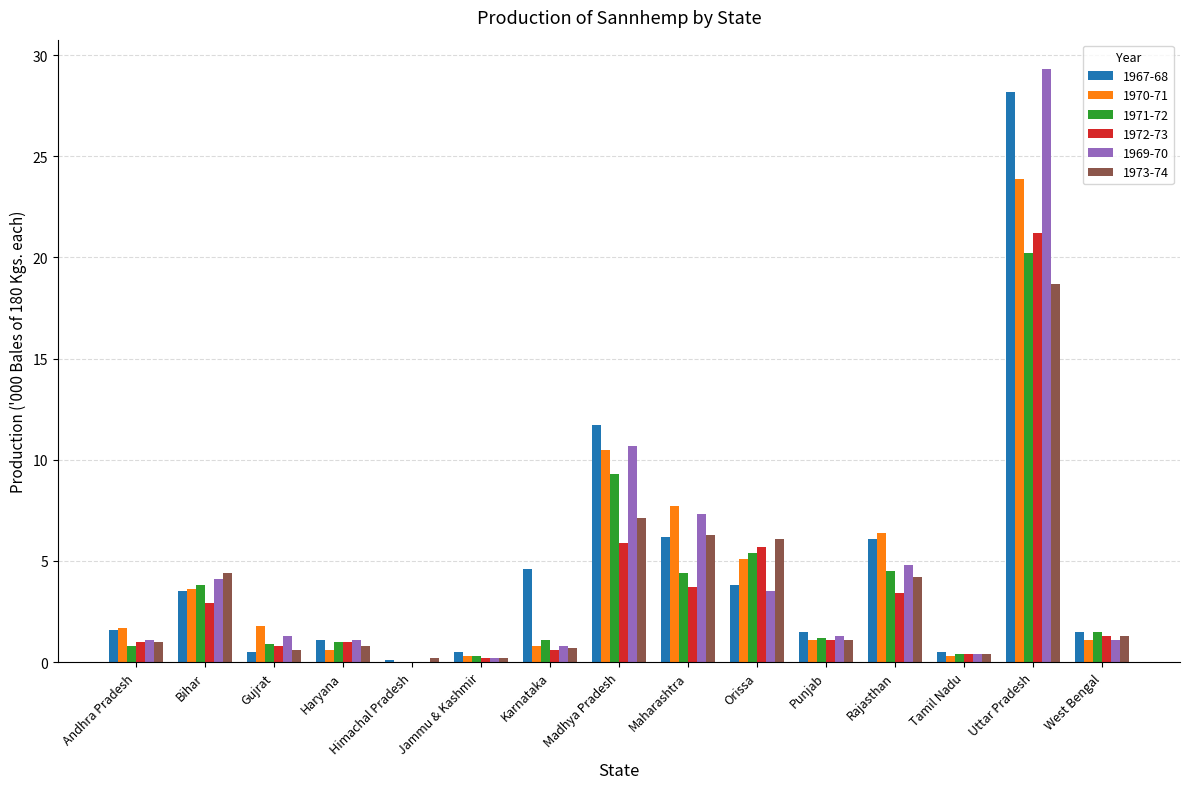

At which label does 1967-68 first exceed 1?

Andhra Pradesh